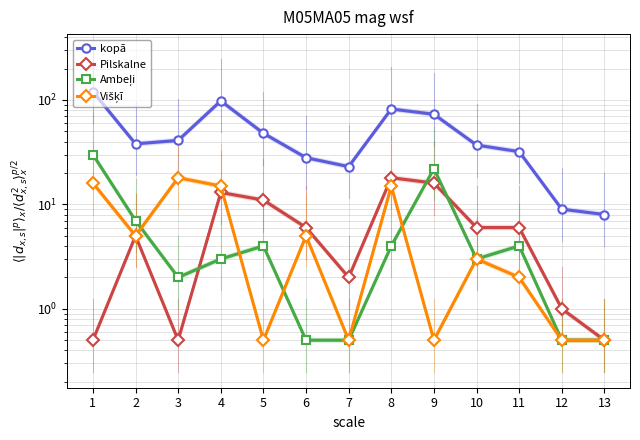

What is the difference between the highest and lowest values at 13?

7.5